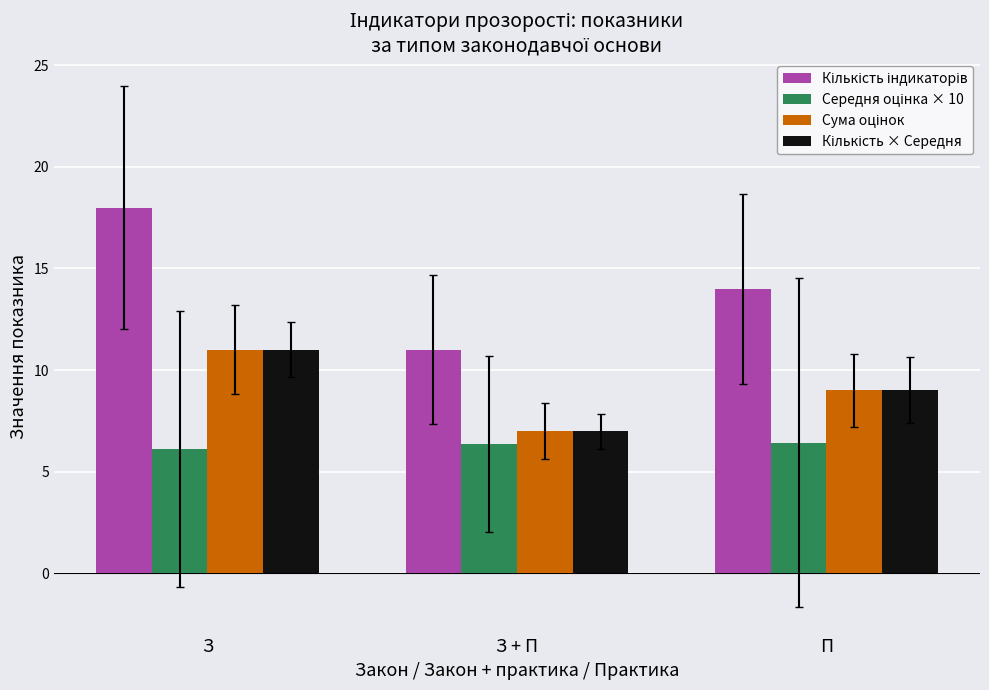

How many series are shown in this chart?

4